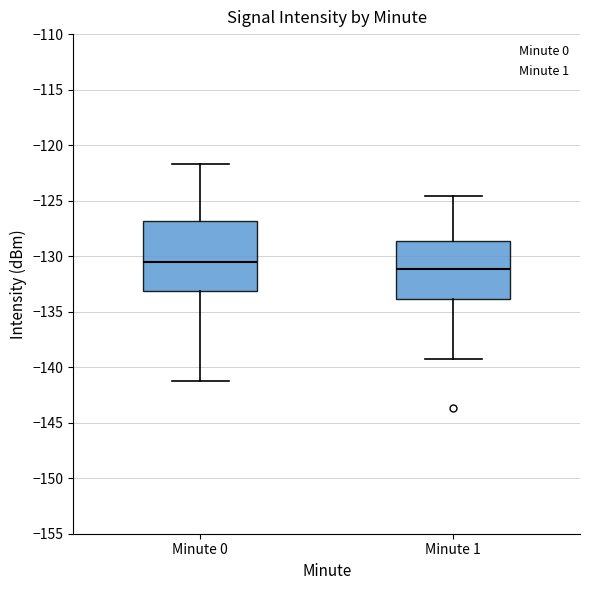

Reading left to right, transcribe this box plot: for each box, give where its median line is, the range the box spans, and where its two whiskers end, as read against the y-axis. The values are not printed on the chart, so give them approximately, as read against the axis.

Minute 0: median -130.5, box -133.0 to -127.0, whiskers -141.0 to -121.5
Minute 1: median -131.0, box -134.0 to -128.5, whiskers -139.5 to -124.5